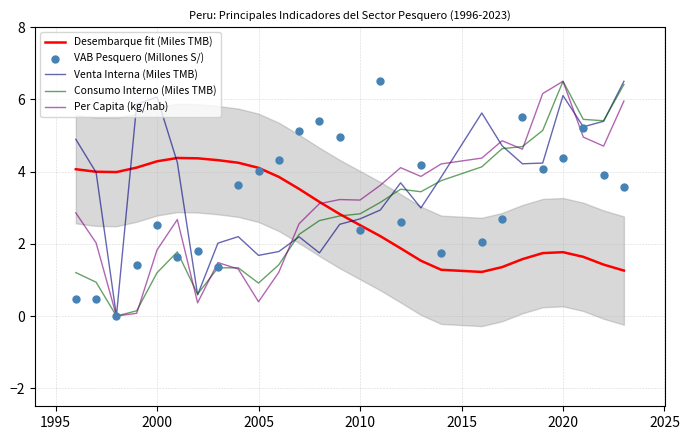

What are all the series names shown in the legend?

Desembarque fit (Miles TMB), Venta Interna (Miles TMB), Consumo Interno (Miles TMB), Per Capita (kg/hab), VAB Pesquero (Millones S/)